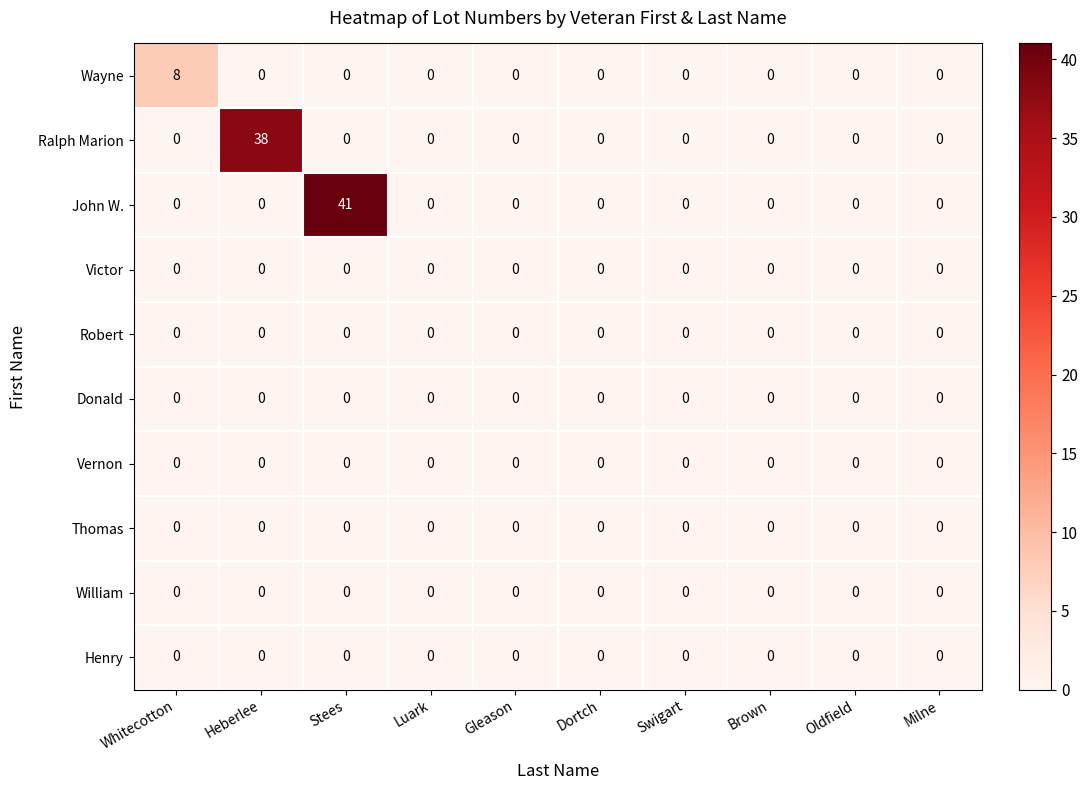

What is the total value across all series at Stees?

41